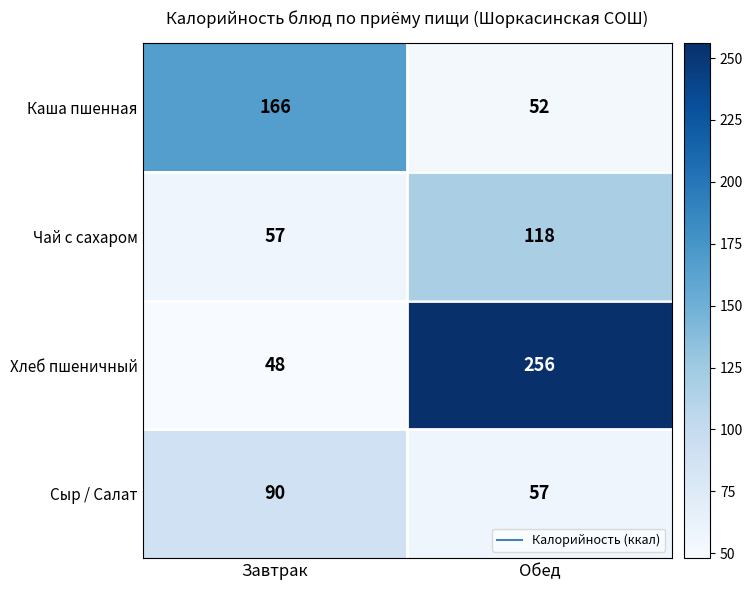

Is it true that Сыр / Салат equals 50 at Завтрак?

False